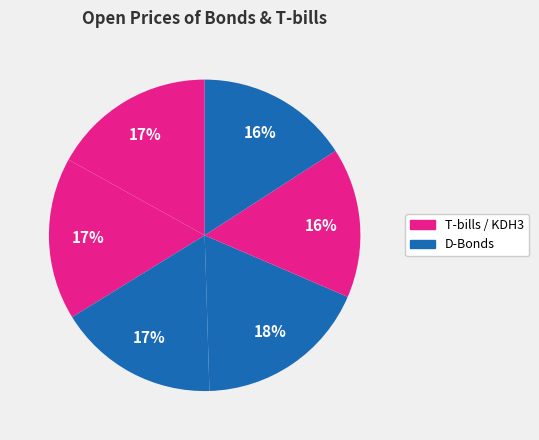

Does any single category account for the majority?

No